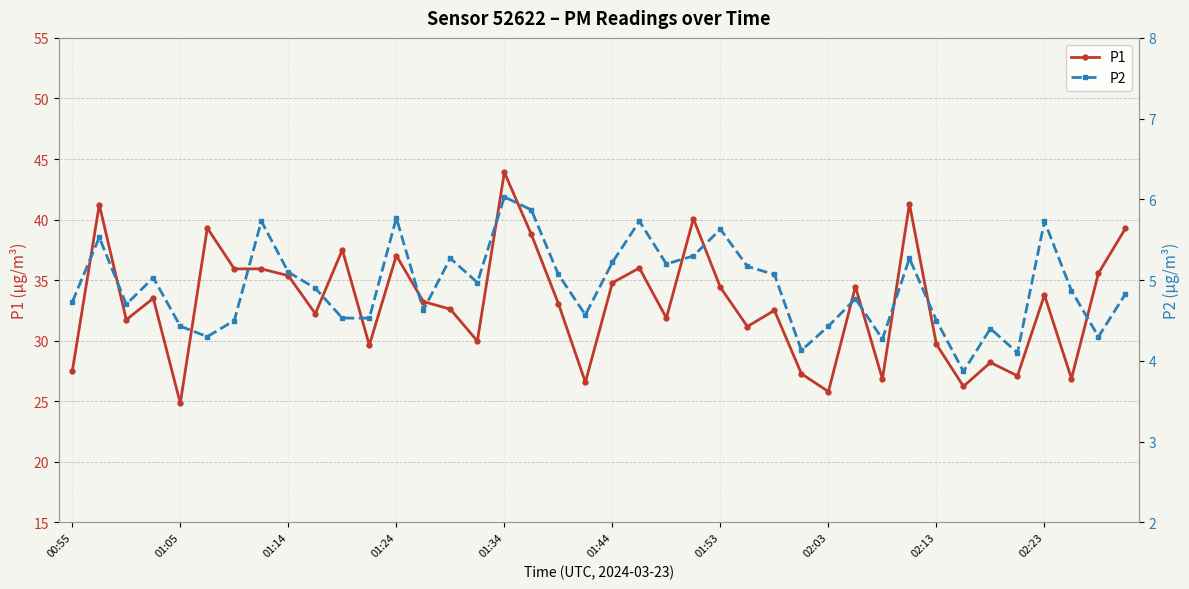

What is the lowest value of the P1 series?

24.8